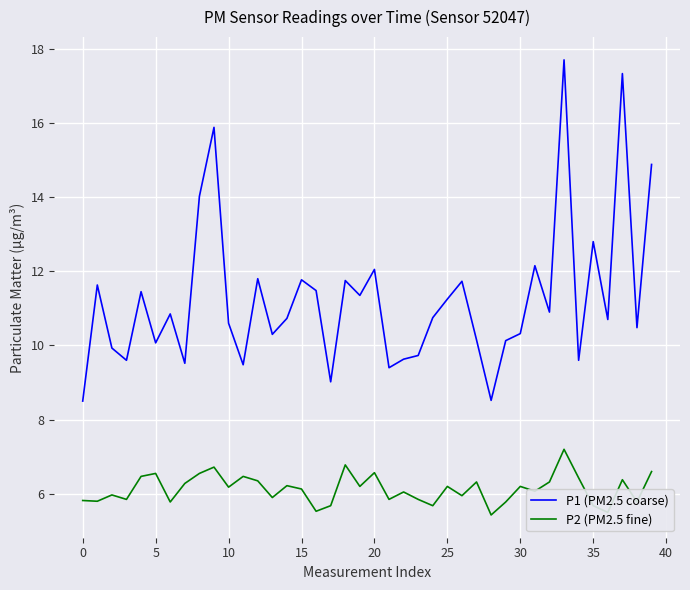

Rank the series by their average value, from lowest to highest.

P2 (PM2.5 fine), P1 (PM2.5 coarse)